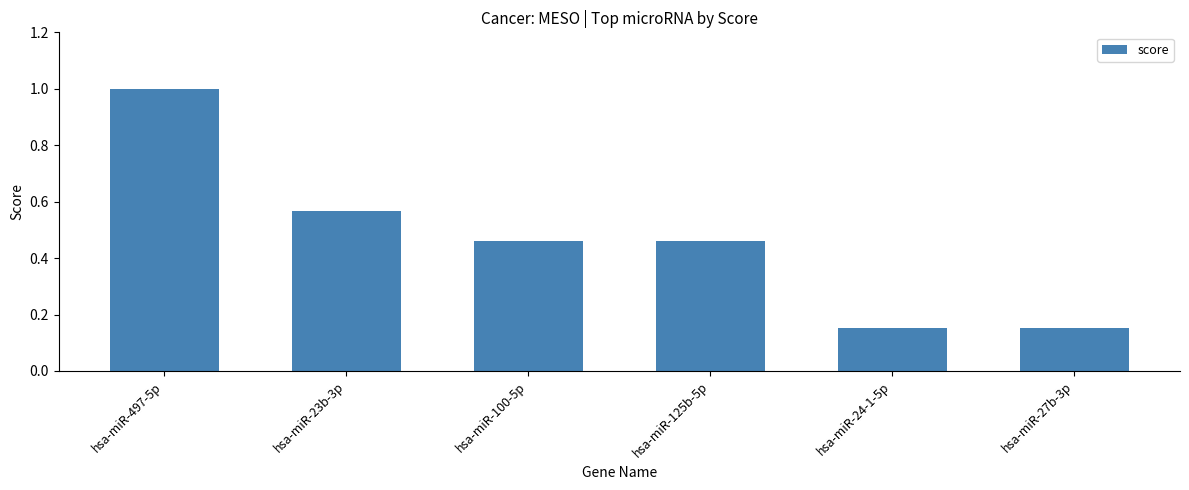

What is the label of the 5th bar from the left?

hsa-miR-24-1-5p